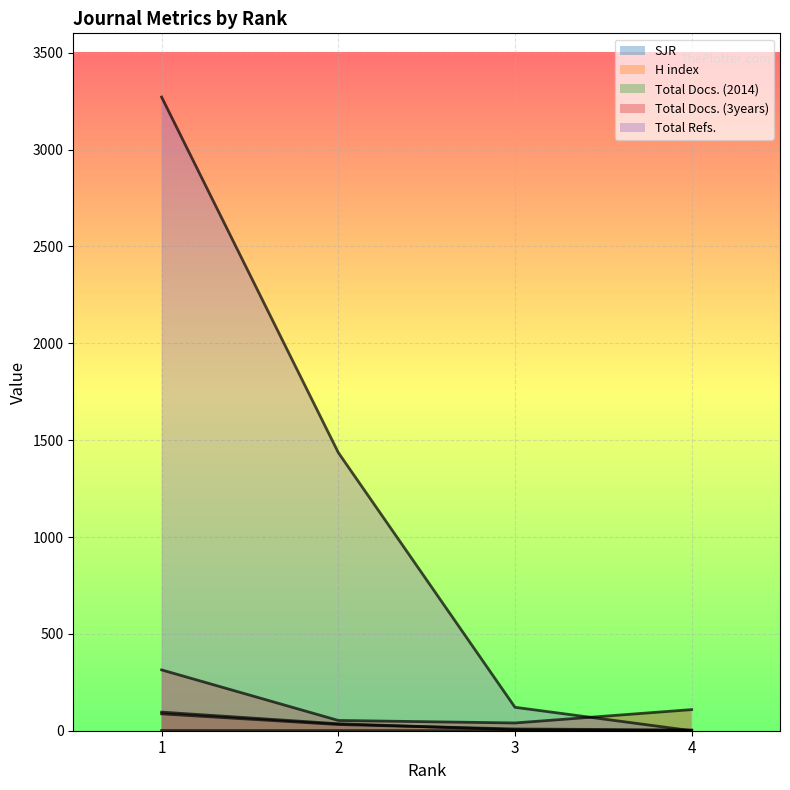

Which category has the highest value across all series?

1